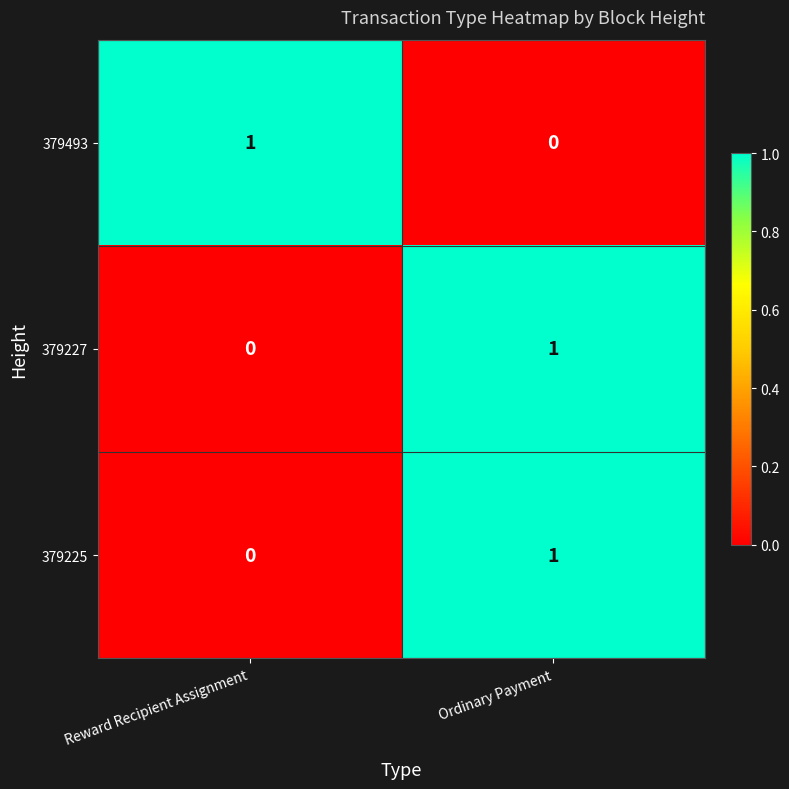

Which category has the lowest value in the 379225 series?

Reward Recipient Assignment